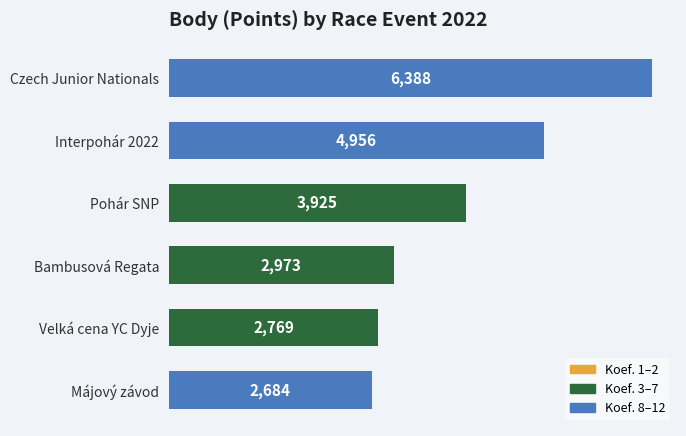

How many distinct data groups are displayed?

1